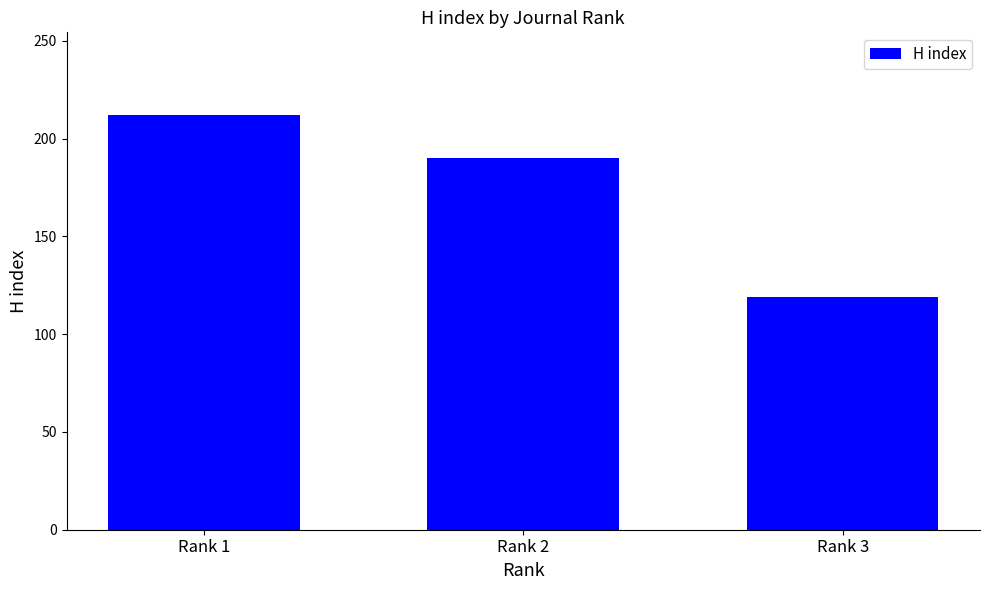

Reading left to right, what are all the values shown in this chart?

212	190	119